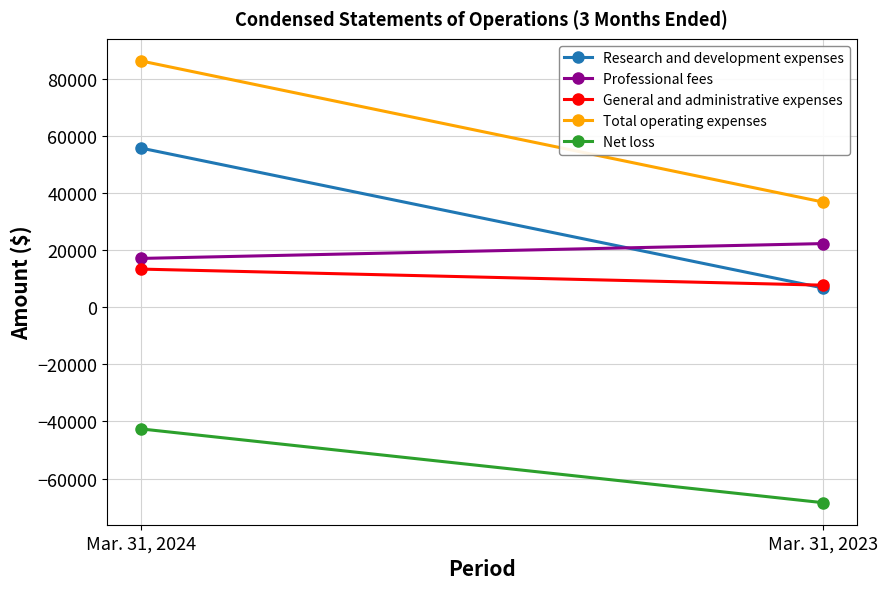

What is the difference between the Total operating expenses values at Mar. 31, 2023 and Mar. 31, 2024?

49432